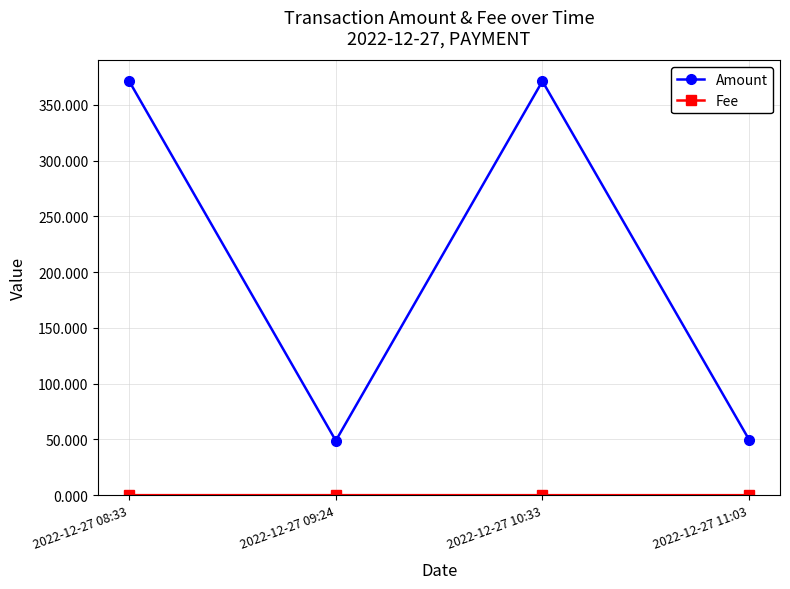

The Amount series shows 27.3 at 2022-12-27 09:24. True or false?

False